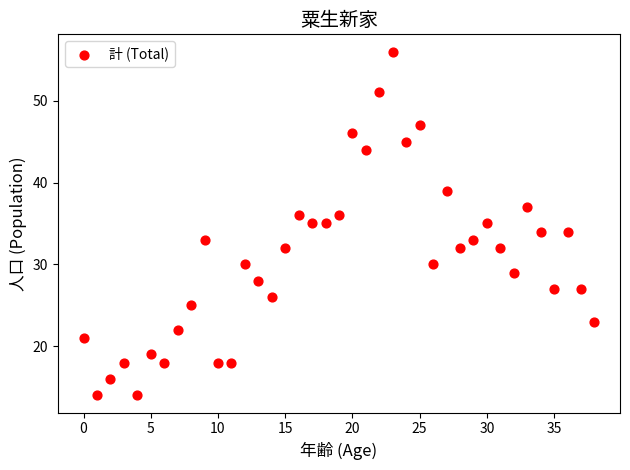

What is the range of Y values (max minus min)?

42